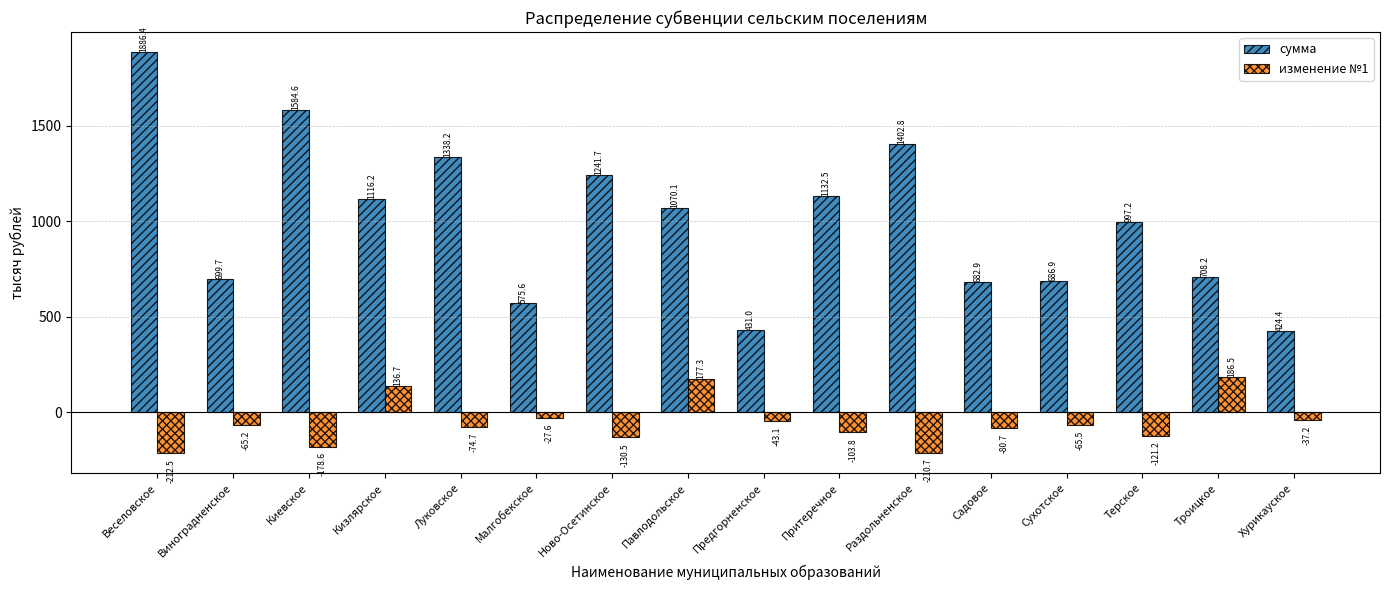

What is the sum of all изменение №1 values?

-850.9